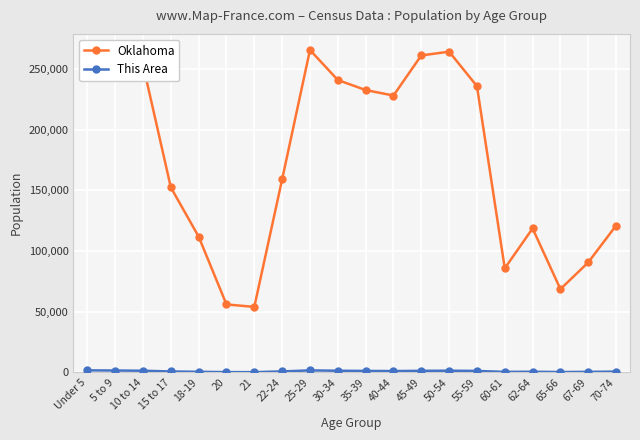

What is the maximum value shown in the chart?

265737